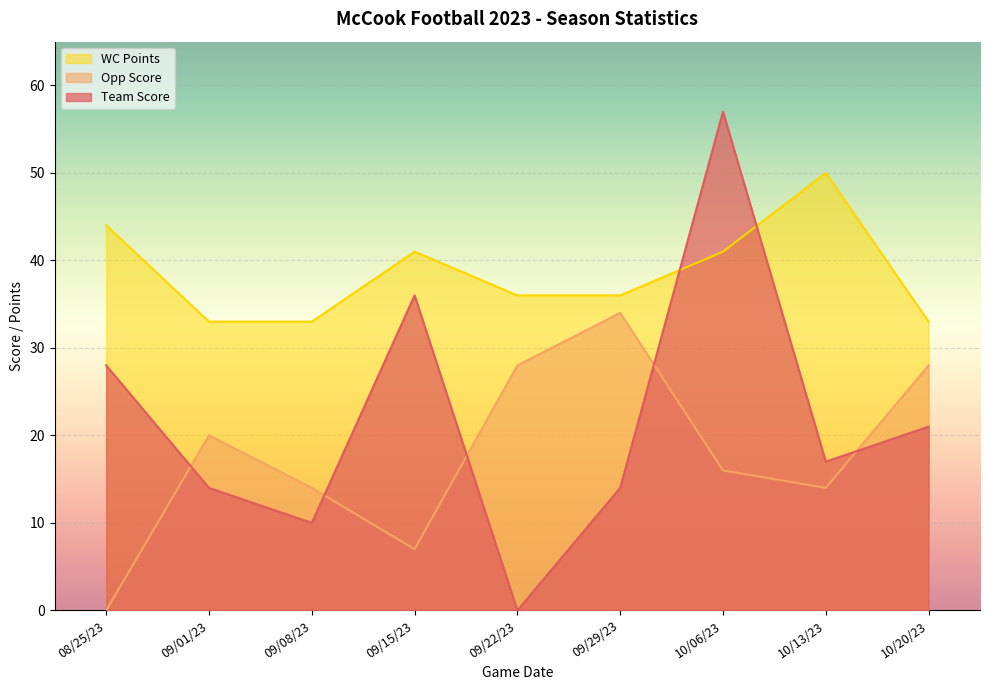

What is the total value across all series at 08/25/23?

72